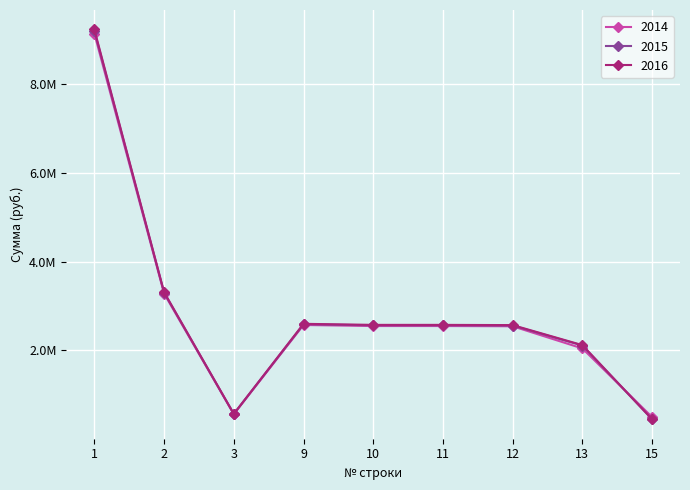

Between which two adjacent categories do 2016 and 2014 first intersect?

13 and 15